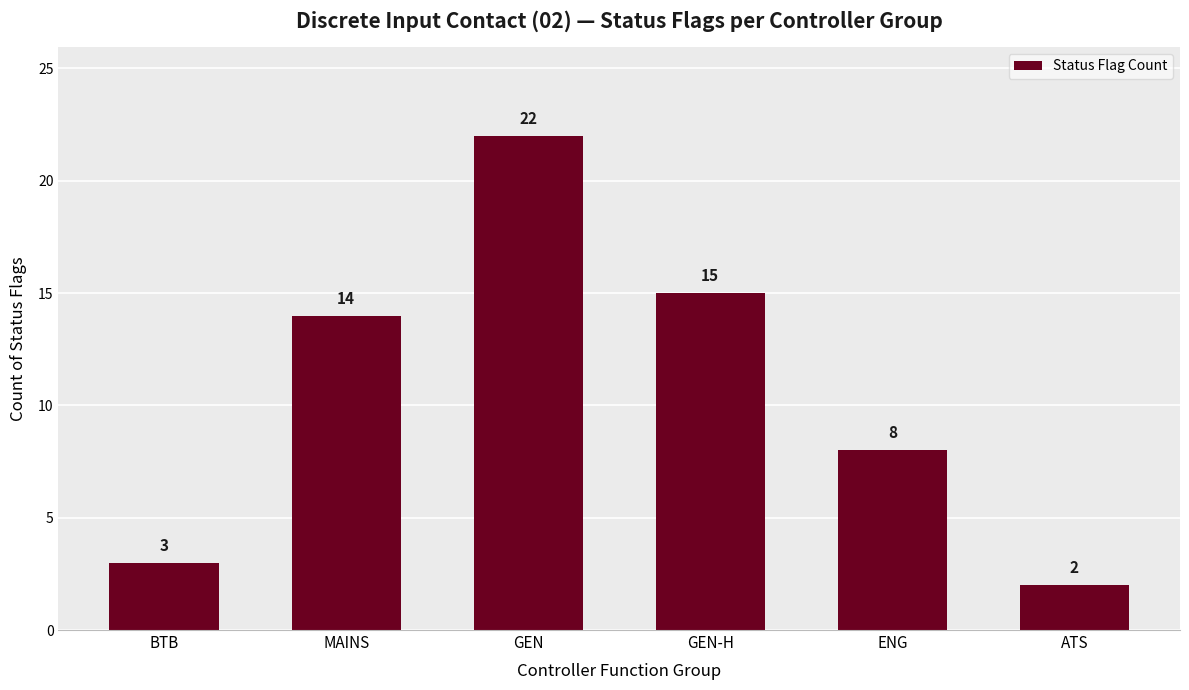

What is the label of the 1st bar from the right?

ATS